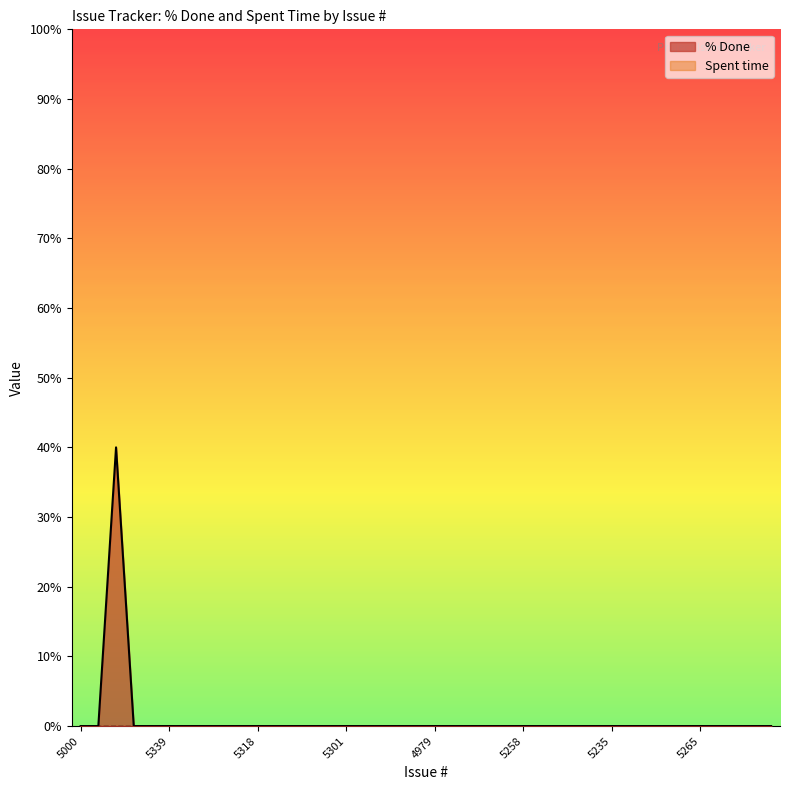

Is it true that the value at 5349 is 0?

True